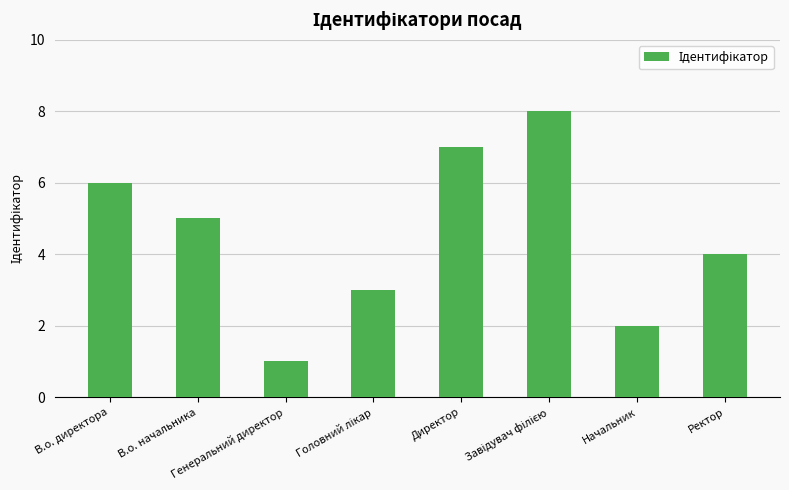

What is the sum of all values?

36